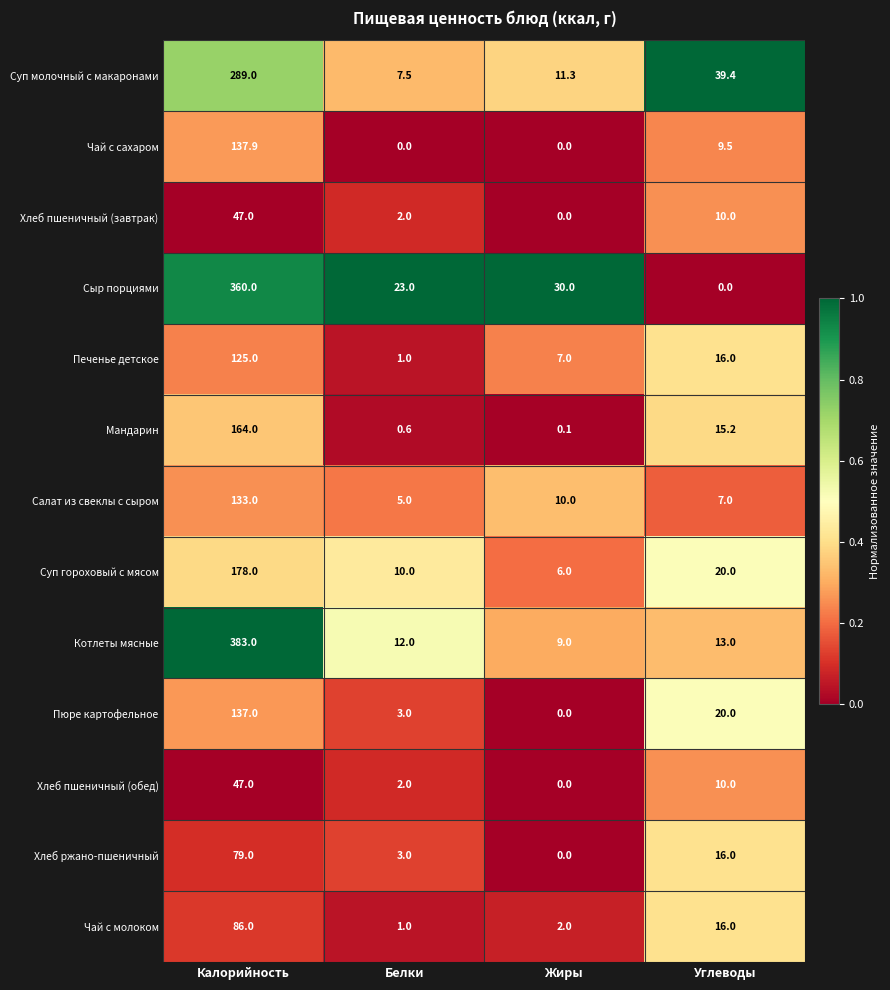

Which series has the widest spread of values?

Котлеты мясные